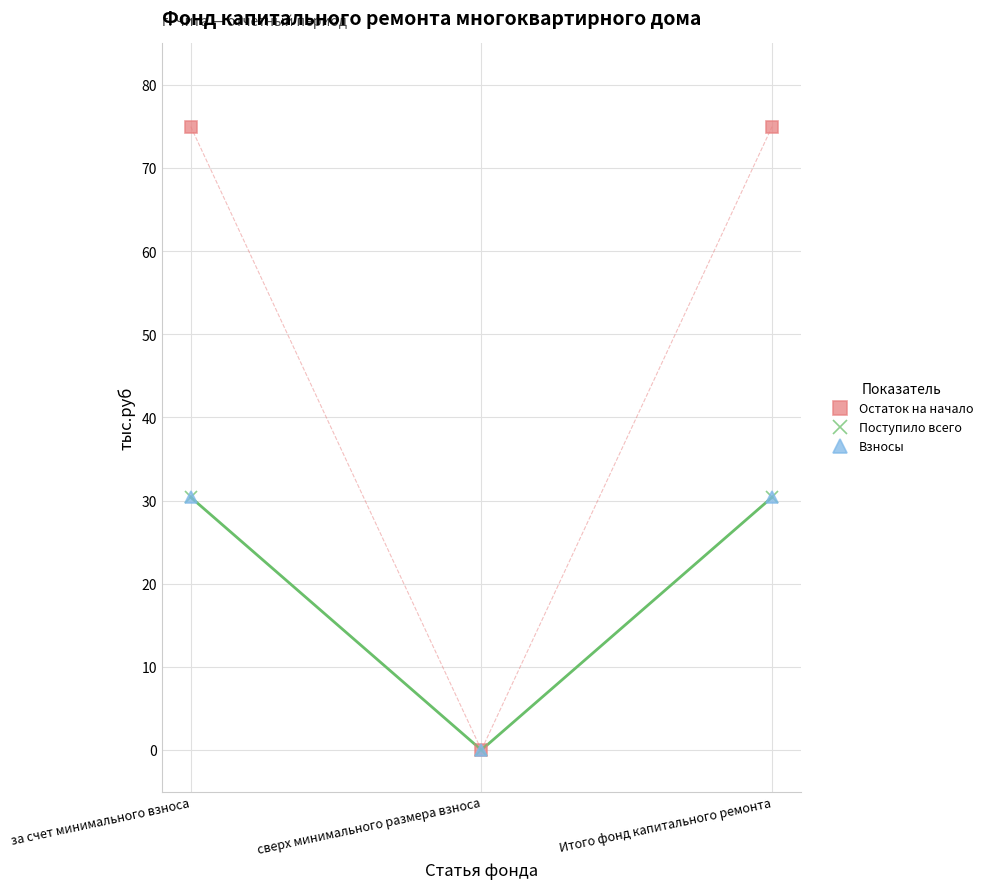

Which series changed the most between за счет минимального взноса and сверх минимального размера взноса?

Остаток на начало